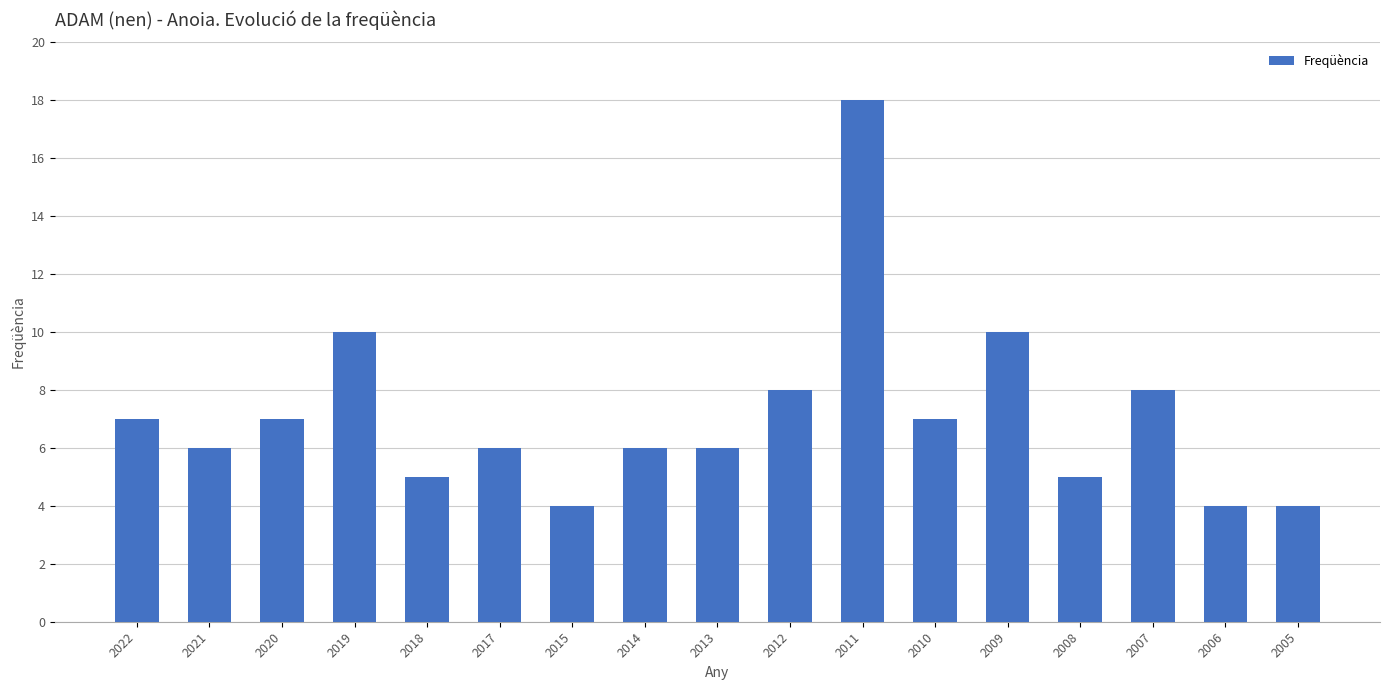

At which category does the chart reach its peak across all series?

2011